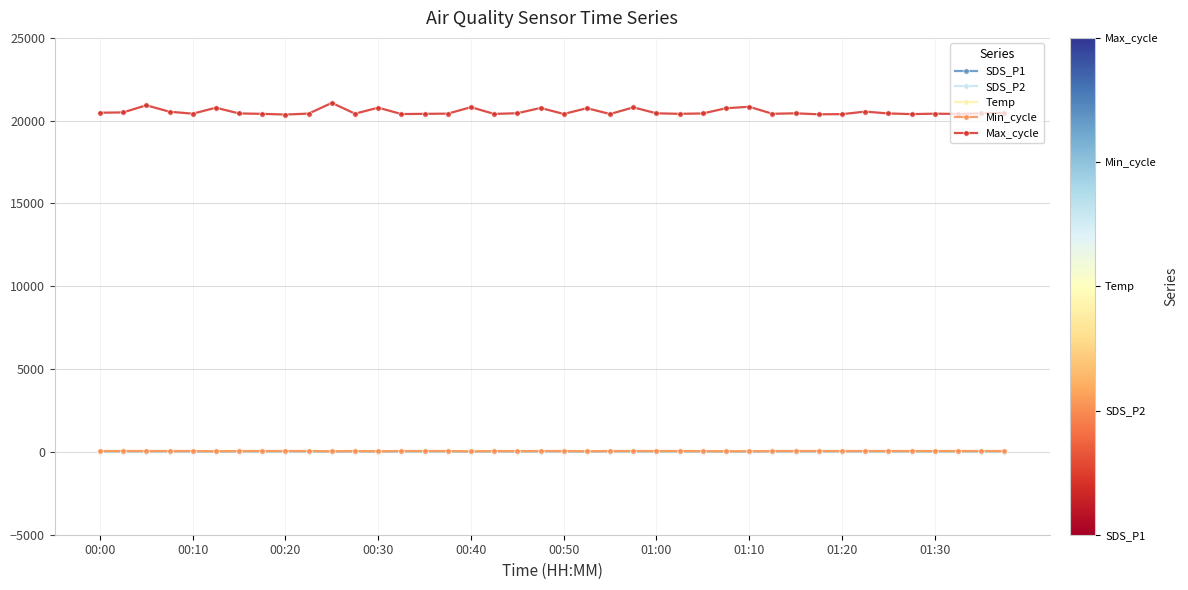

Which series has the widest spread of values?

Max_cycle